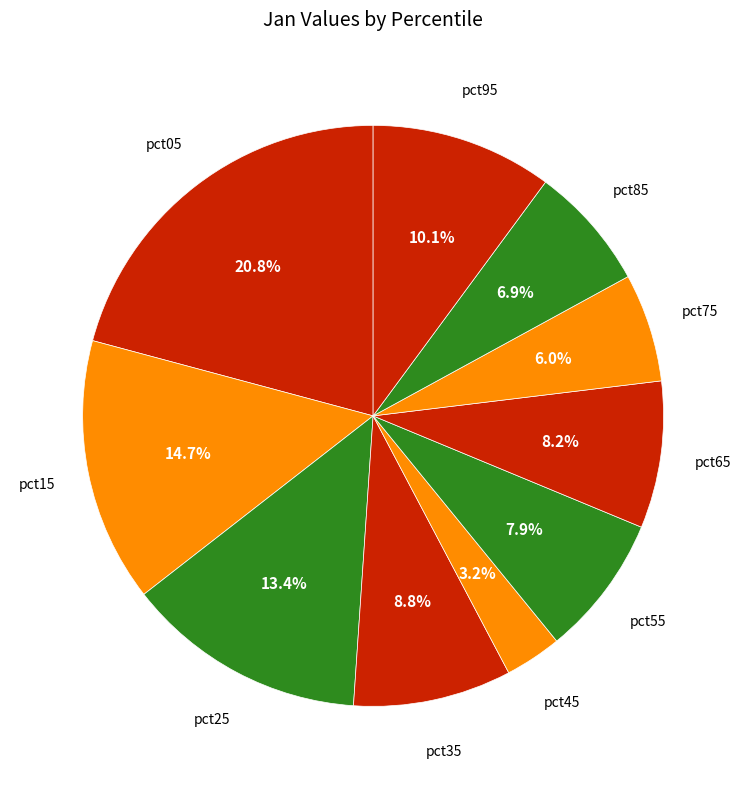

Is pct05 the majority of the pie?

No